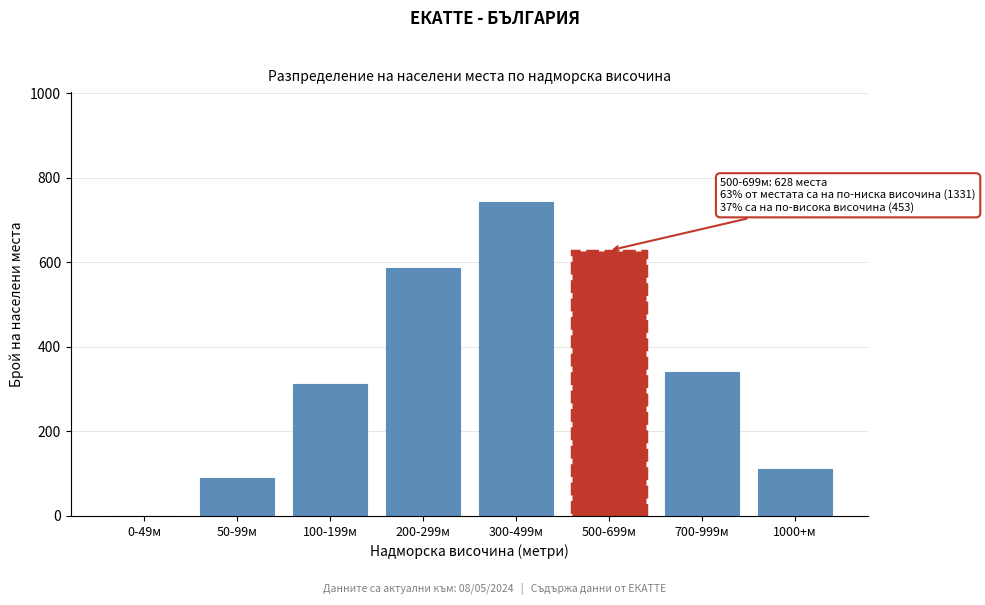

Reading left to right, list all the values displayed in this chart.

0-49м=0	50-99м=89	100-199м=312	200-299м=587	300-499м=743	500-699м=628	700-999м=341	1000+м=112